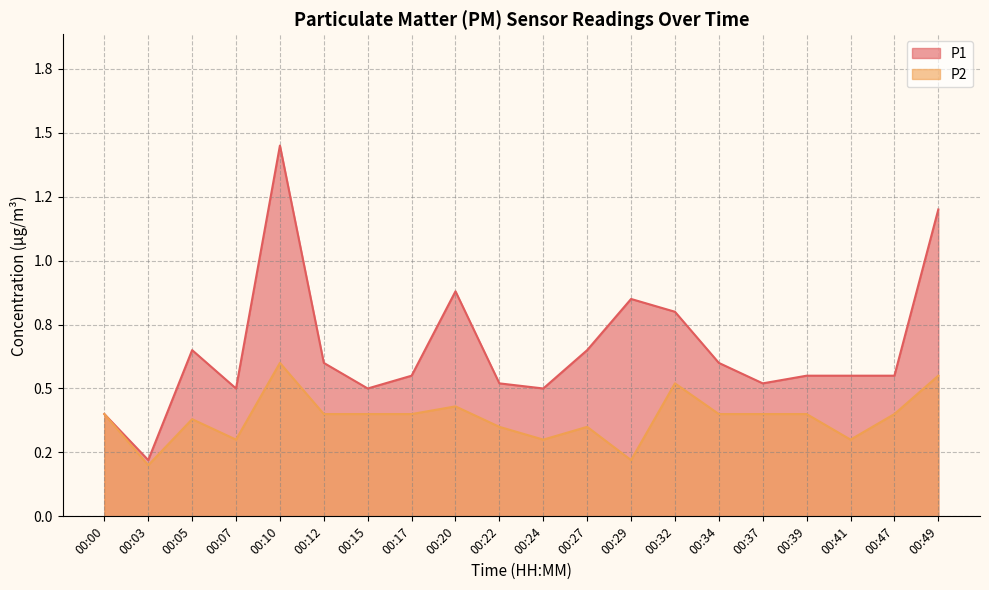

How many lines are shown in the chart?

2